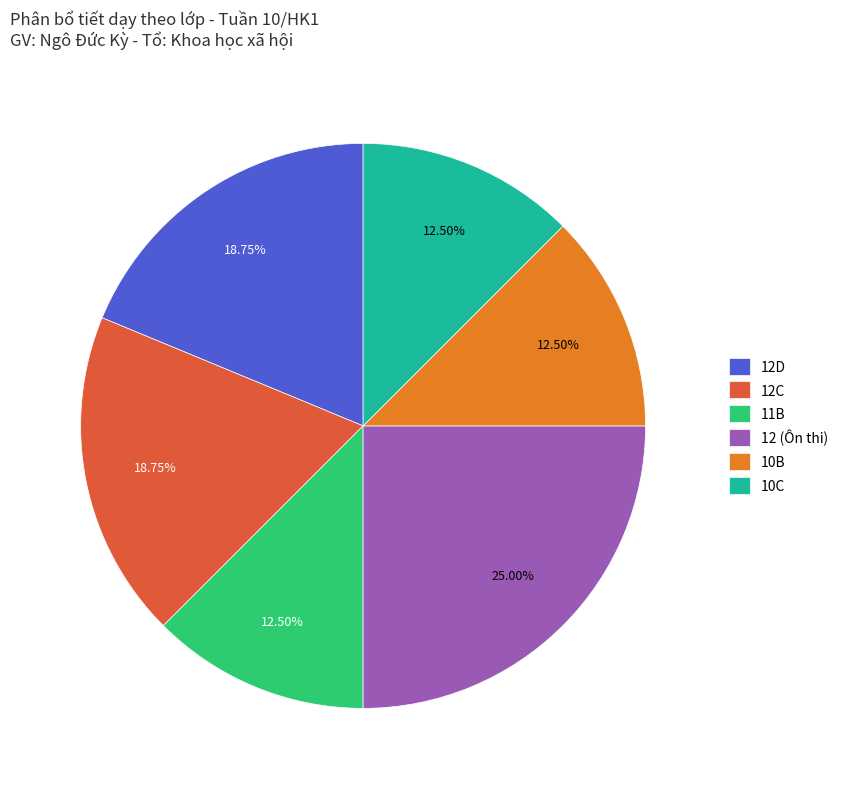

Do 10B and 12D together represent more than half of the pie?

No